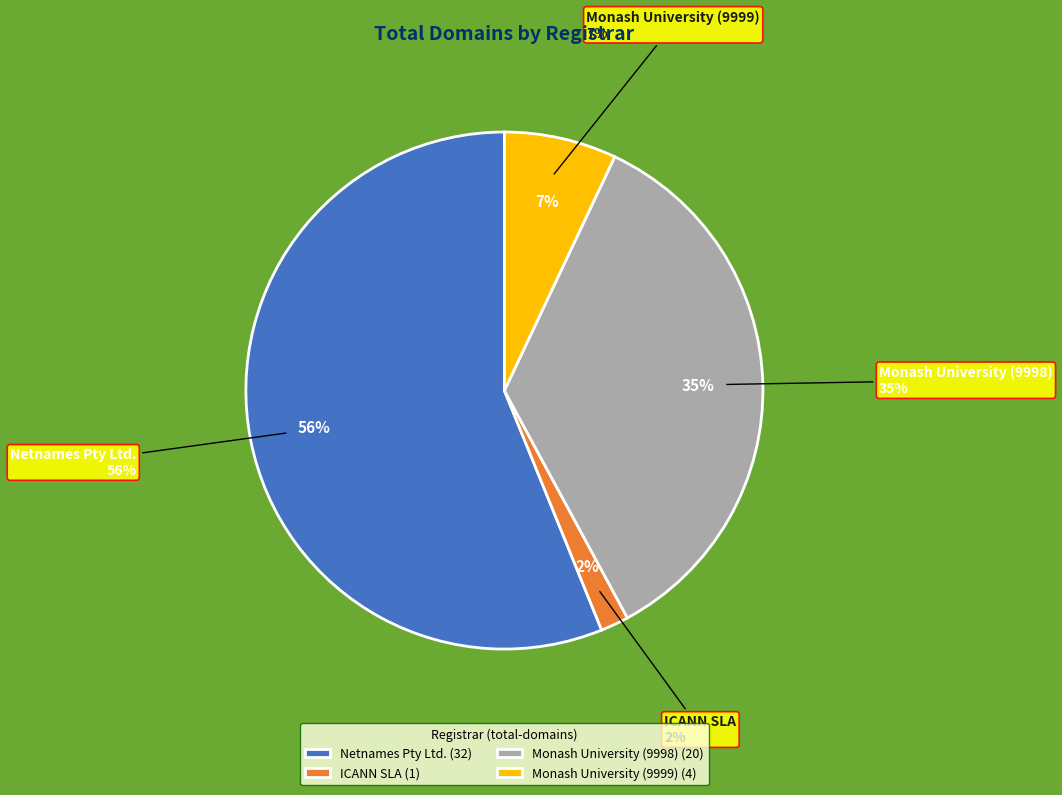

The ICANN SLA slice represents 2% of the pie. True or false?

True